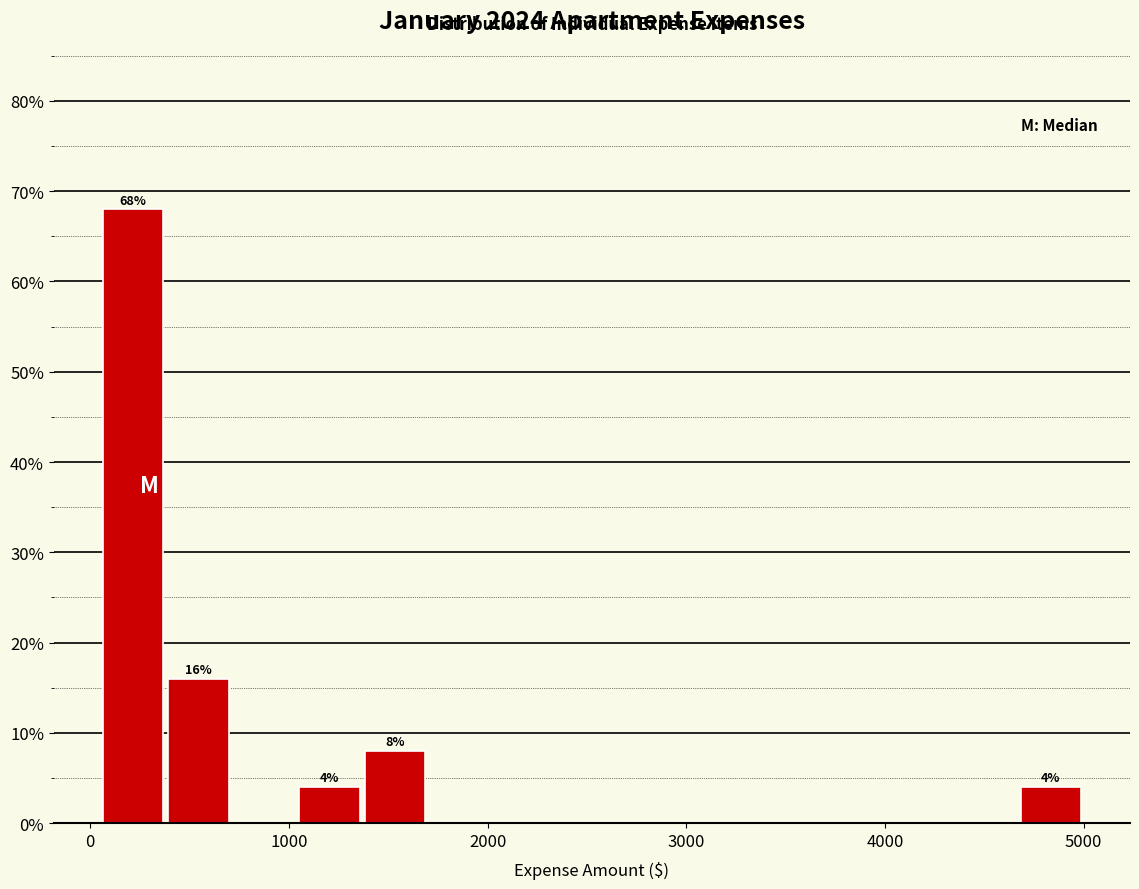

Read against the x-axis, roughly where is the centre of the tallest bar?

200